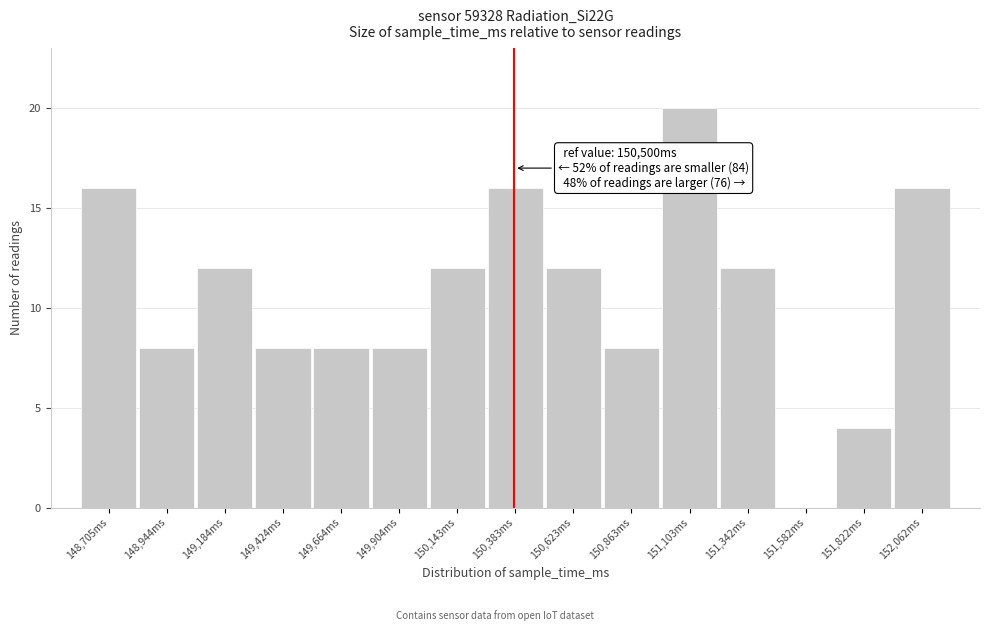

Reading left to right, transcribe all the data shown in this chart.

148,705ms=16	148,944ms=8	149,184ms=12	149,424ms=8	149,664ms=8	149,904ms=8	150,143ms=12	150,383ms=16	150,623ms=12	150,863ms=8	151,103ms=20	151,342ms=12	151,582ms=0	151,822ms=4	152,062ms=16